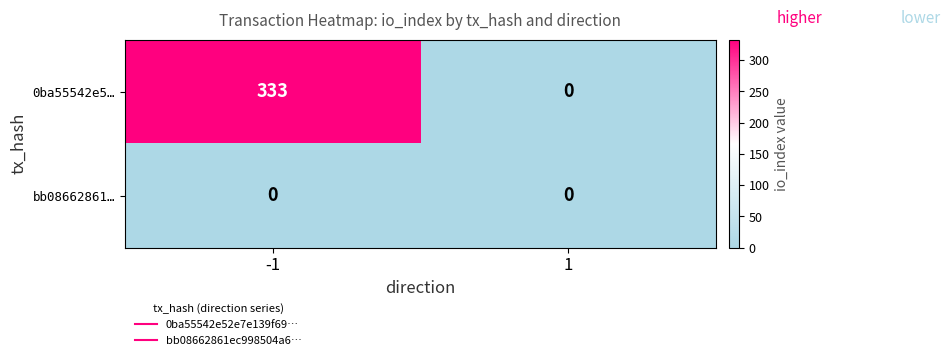

Which series has the largest total across all categories?

0ba55542e5…